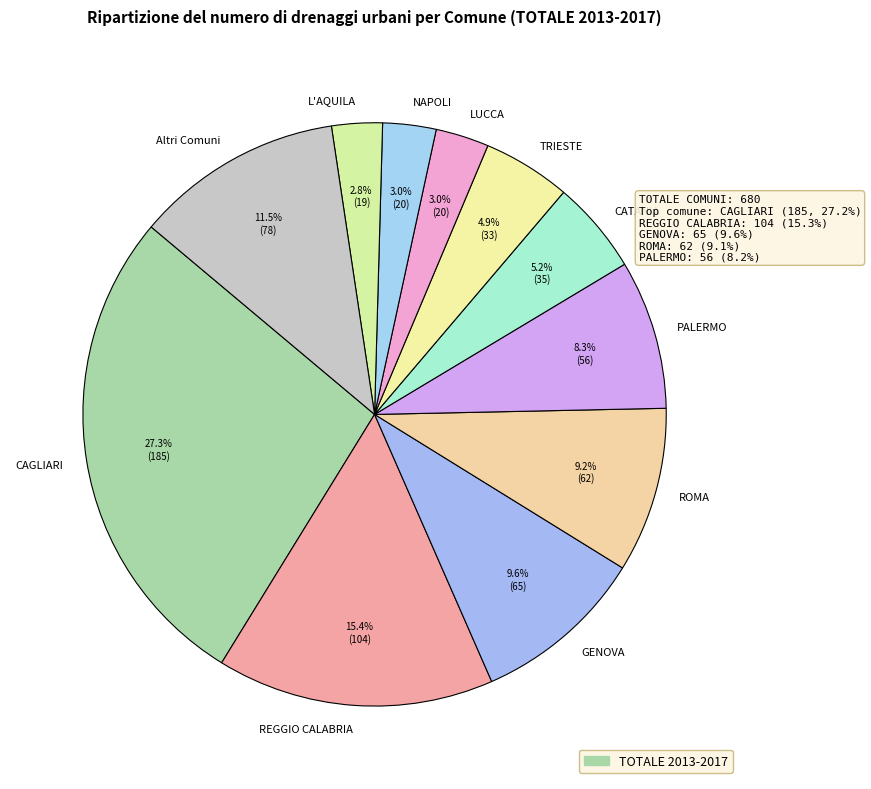

The ROMA slice represents 14% of the pie. True or false?

False